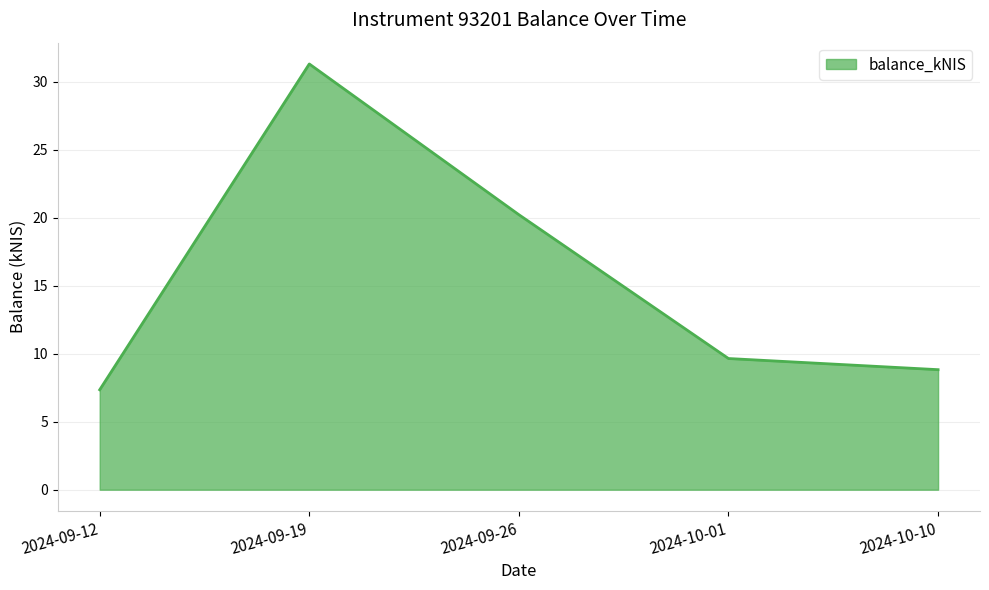

How many interior local peaks (higher than both neighbors) does the data have?

1